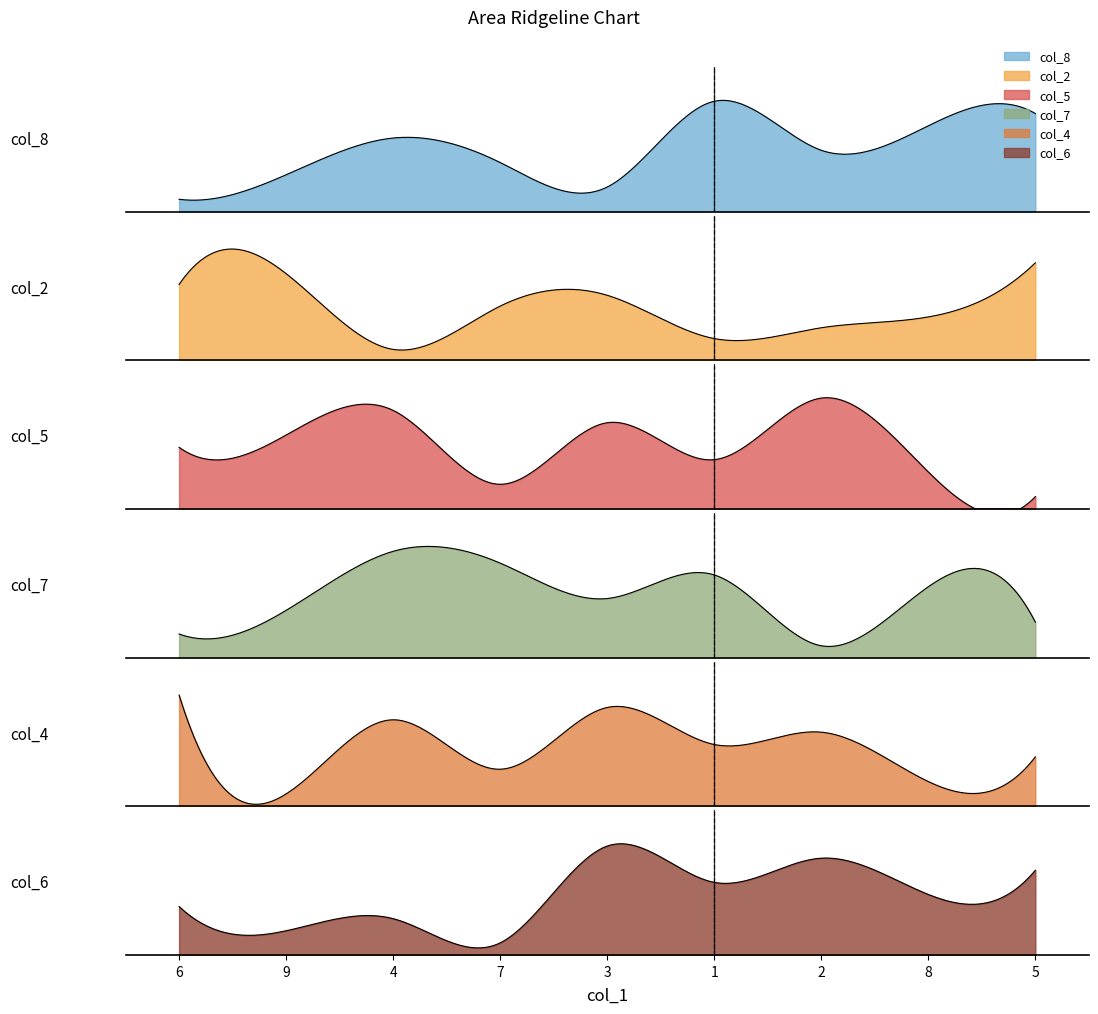

After their last crossing, which series has the higher values: col_8 or col_6?

col_8